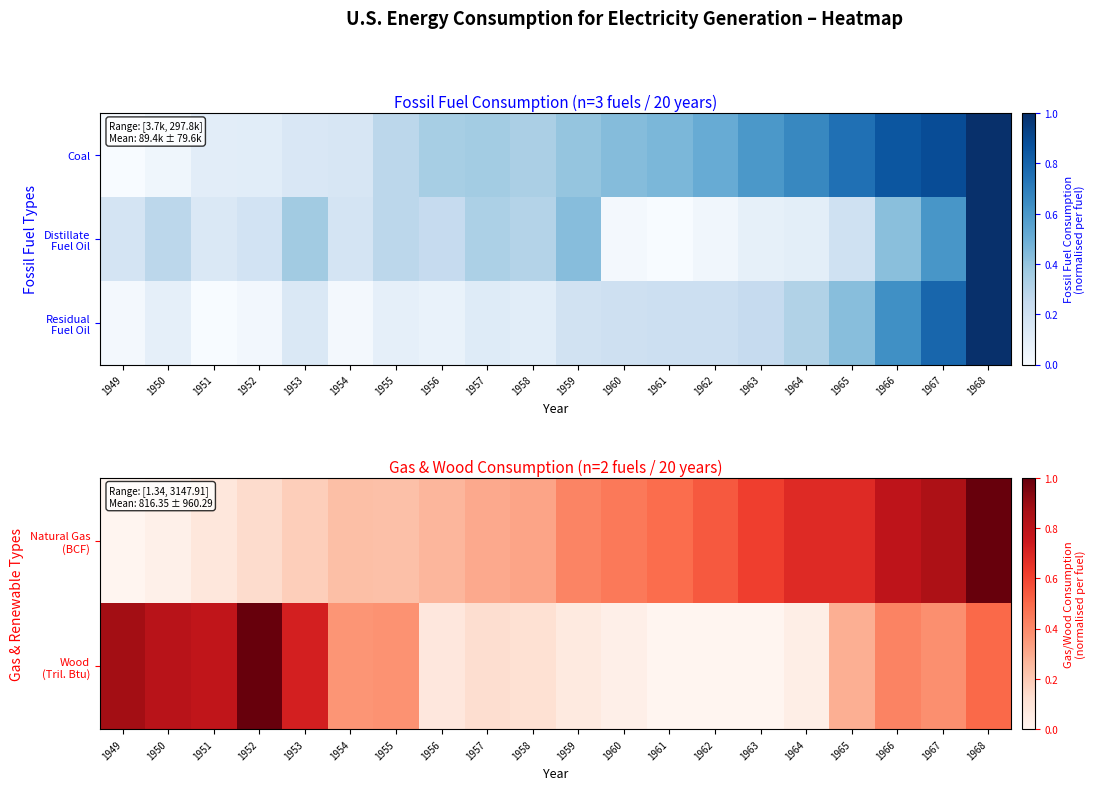

At how many categories does at least one series exceed 0?

20